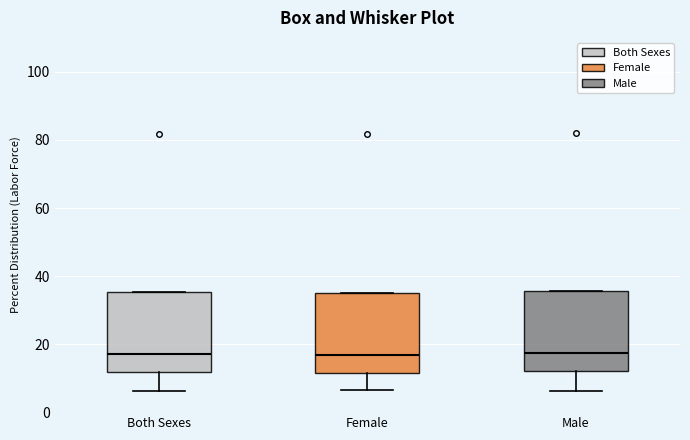

Reading left to right, transcribe this box plot: for each box, give where its median line is, the range the box spans, and where its two whiskers end, as read against the y-axis. The values are not printed on the chart, so give them approximately, as read against the axis.

Both Sexes: median 18, box 12 to 36, whiskers 6 to 36
Female: median 16, box 12 to 36, whiskers 6 to 36
Male: median 18, box 12 to 36, whiskers 6 to 36